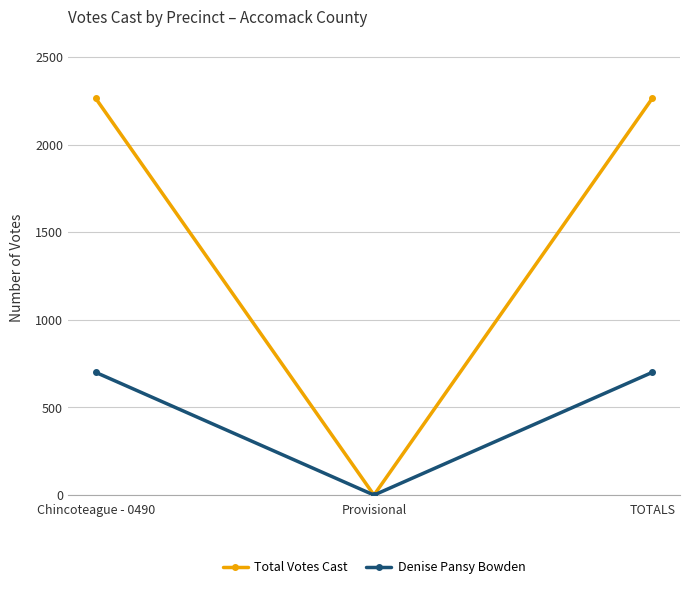

Which series has the largest total across all categories?

Total Votes Cast